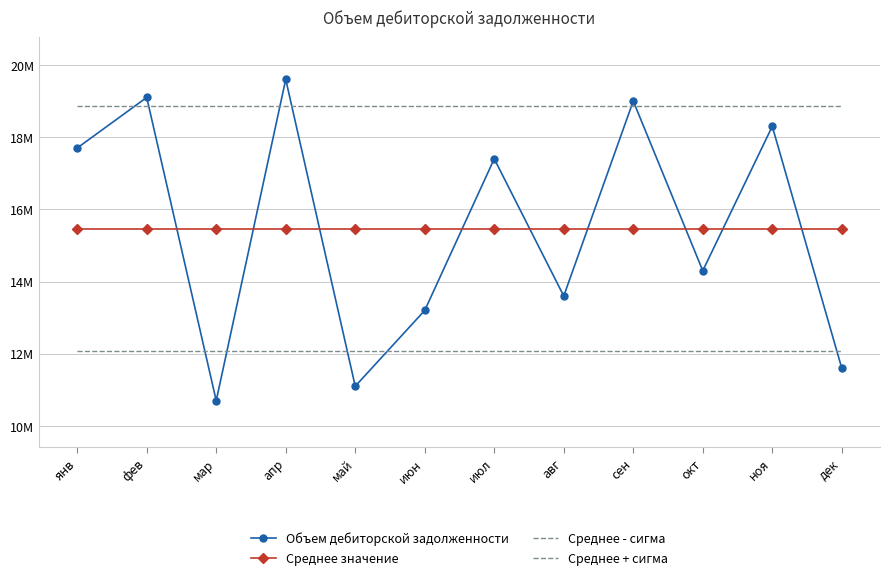

At which label is Среднее + сигма closest to 18854434?

янв